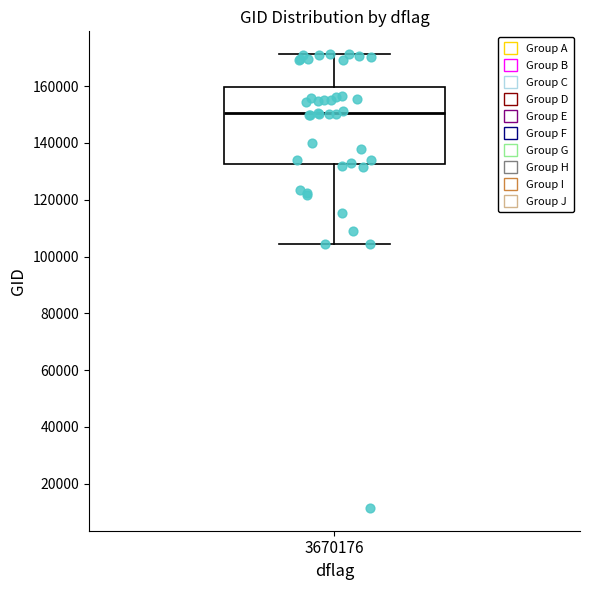

Read this box plot against the y-axis: the position of the median line, the range covered by the box, and the ends of both whiskers. The values are not printed on the chart, so give them approximately, as read against the axis.

median 150000, box 132000 to 160000, whiskers 104000 to 172000